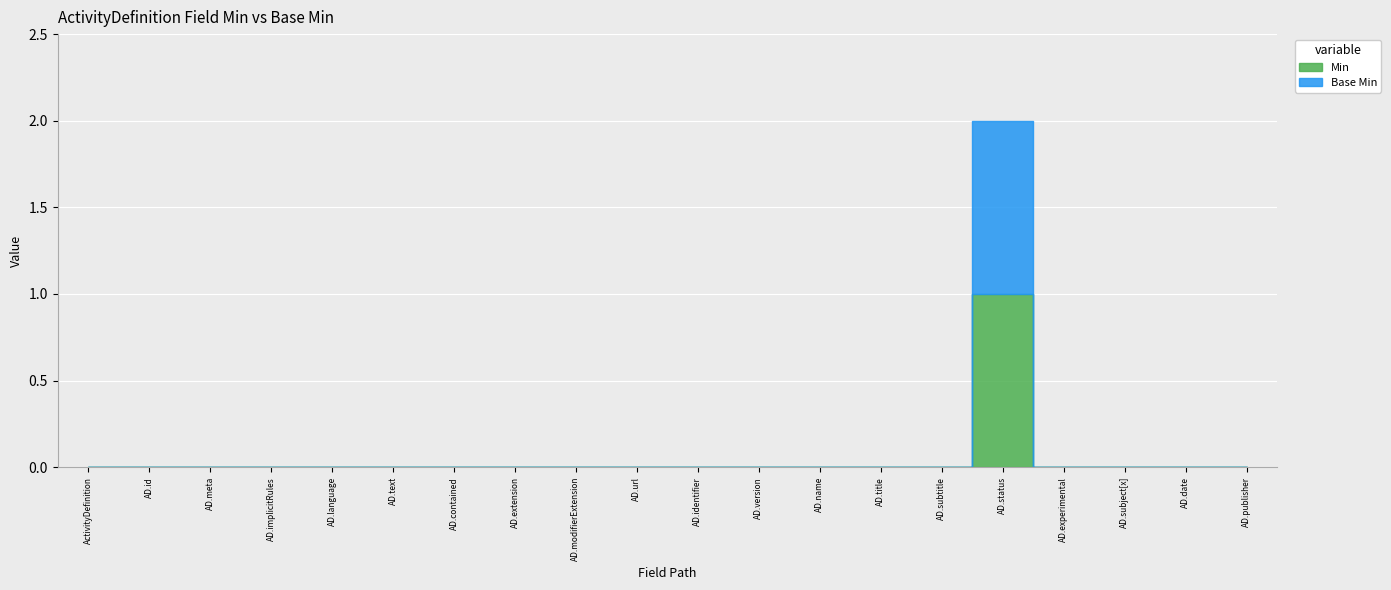

Is it true that Min equals -1 at ActivityDefinition.implicitRules?

False